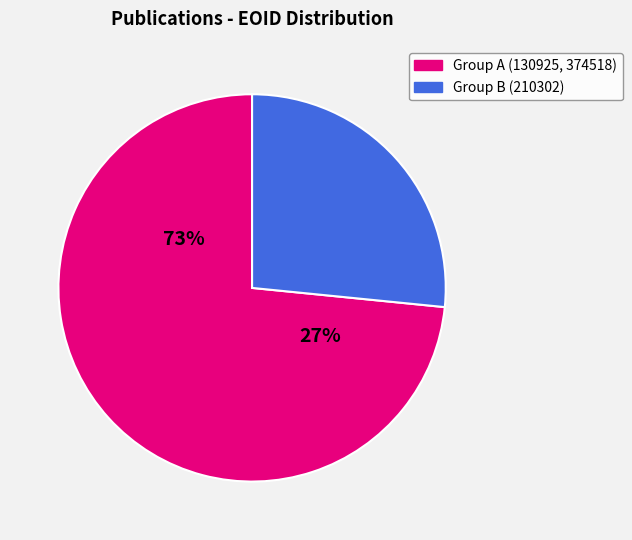

Does 130925 account for over 50% of the chart?

No